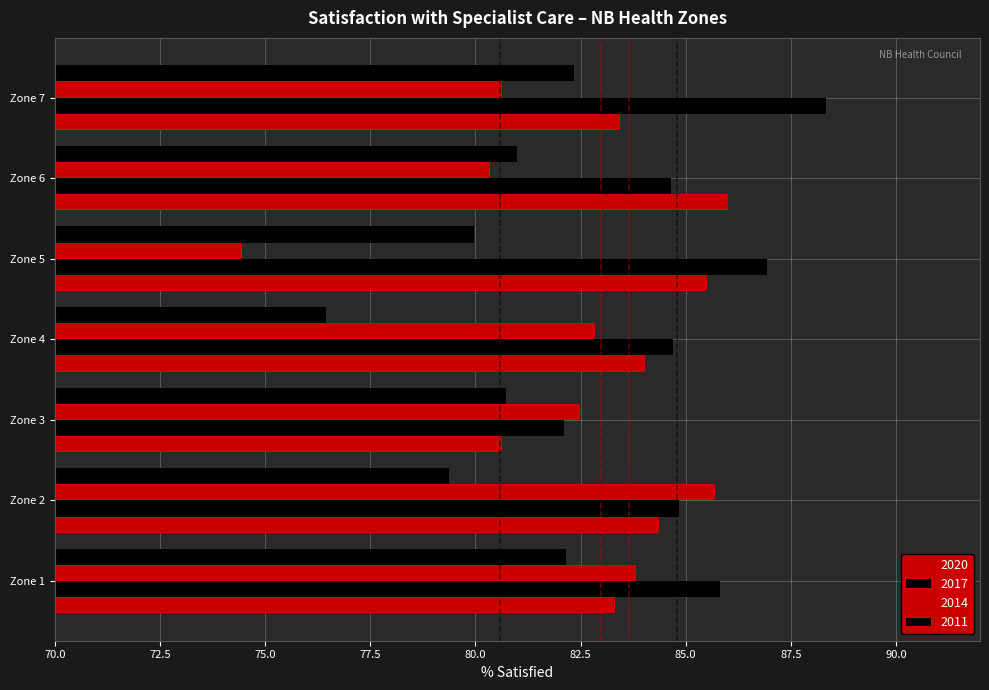

How many series are shown in this chart?

4